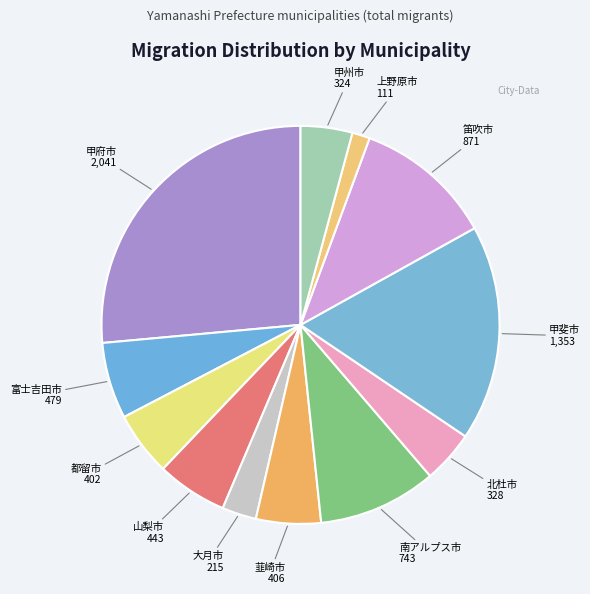

The 上野原市 slice represents 1% of the pie. True or false?

True